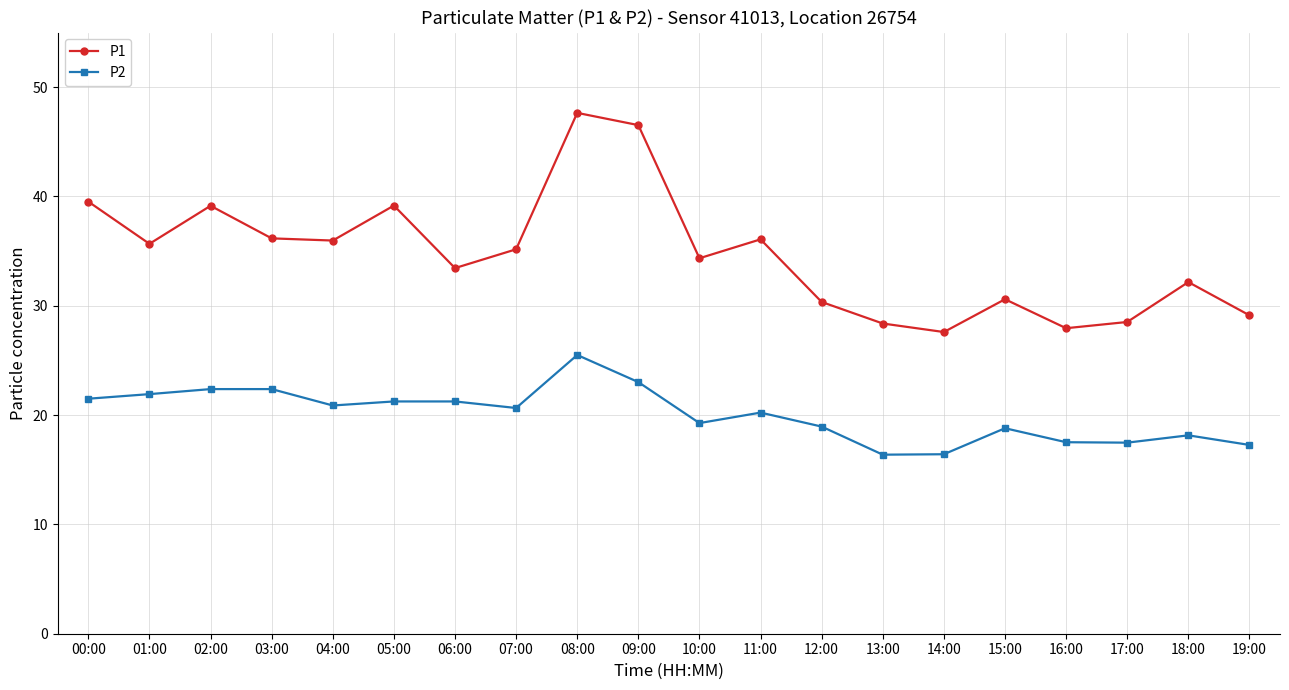

What are all the series names shown in the legend?

P1, P2